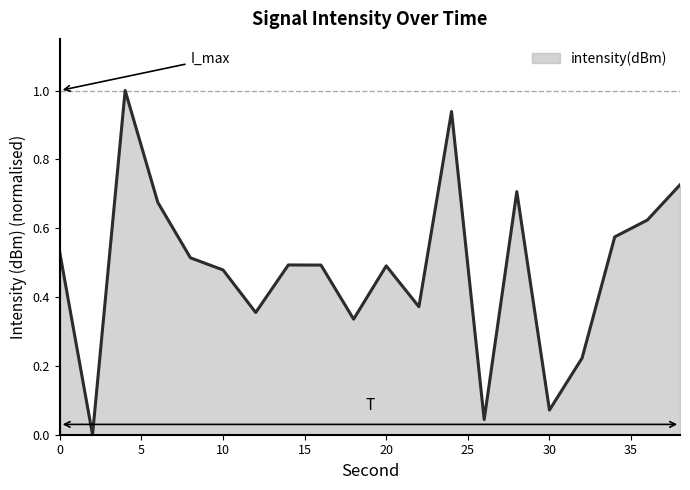

True or false: the data has more than 2 interior local peaks.

True